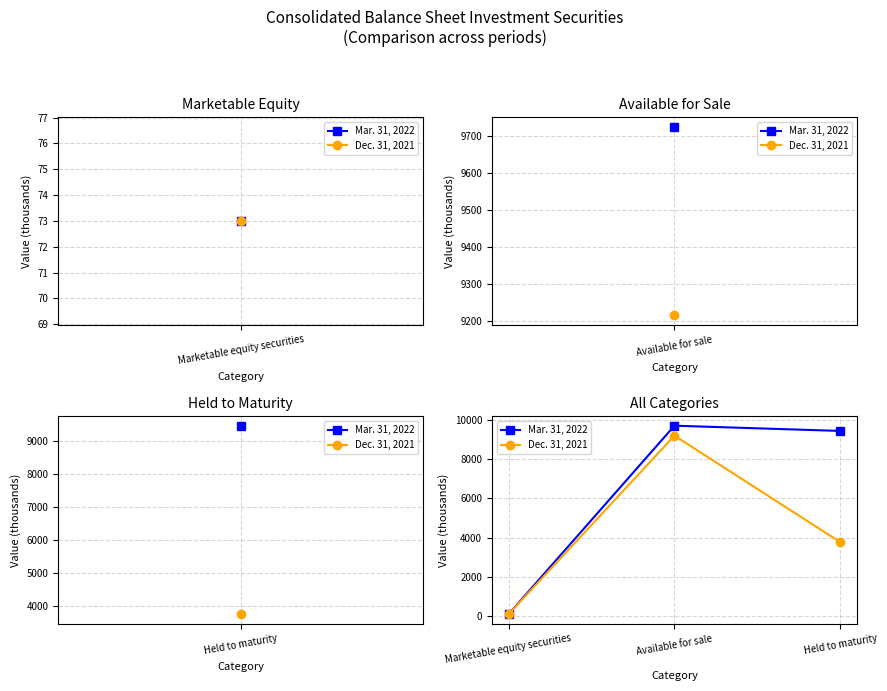

What is the total value across all series at Held to maturity?

13216